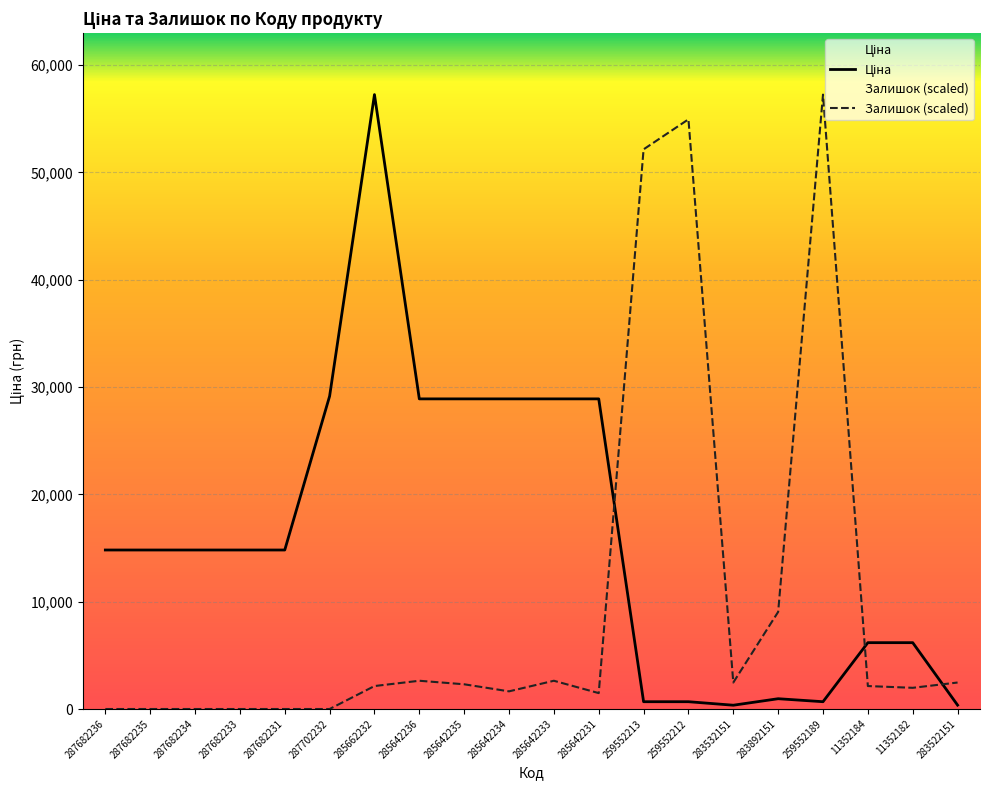

What is the sum of all Залишок values?

195302.5